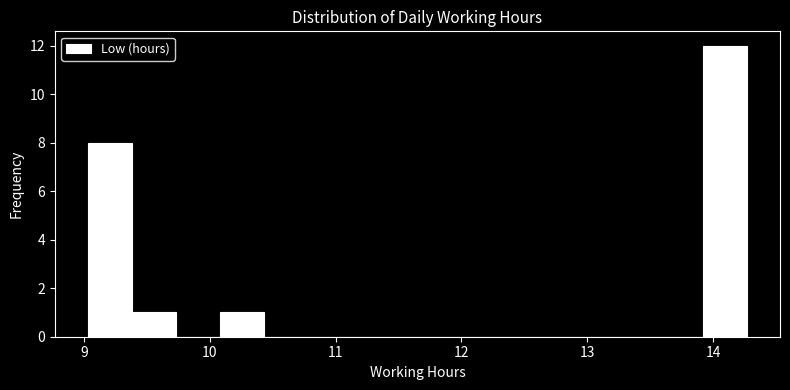

Around what value on the x-axis is the tallest bar? Give the approximate position of its centre, as read against the axis.

14.1